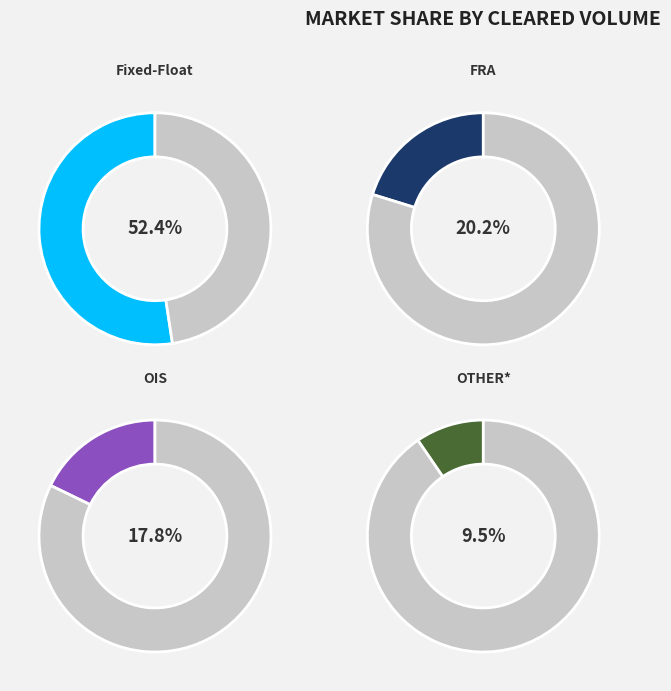

What percentage is the FRA slice, to the nearest percent?

20%